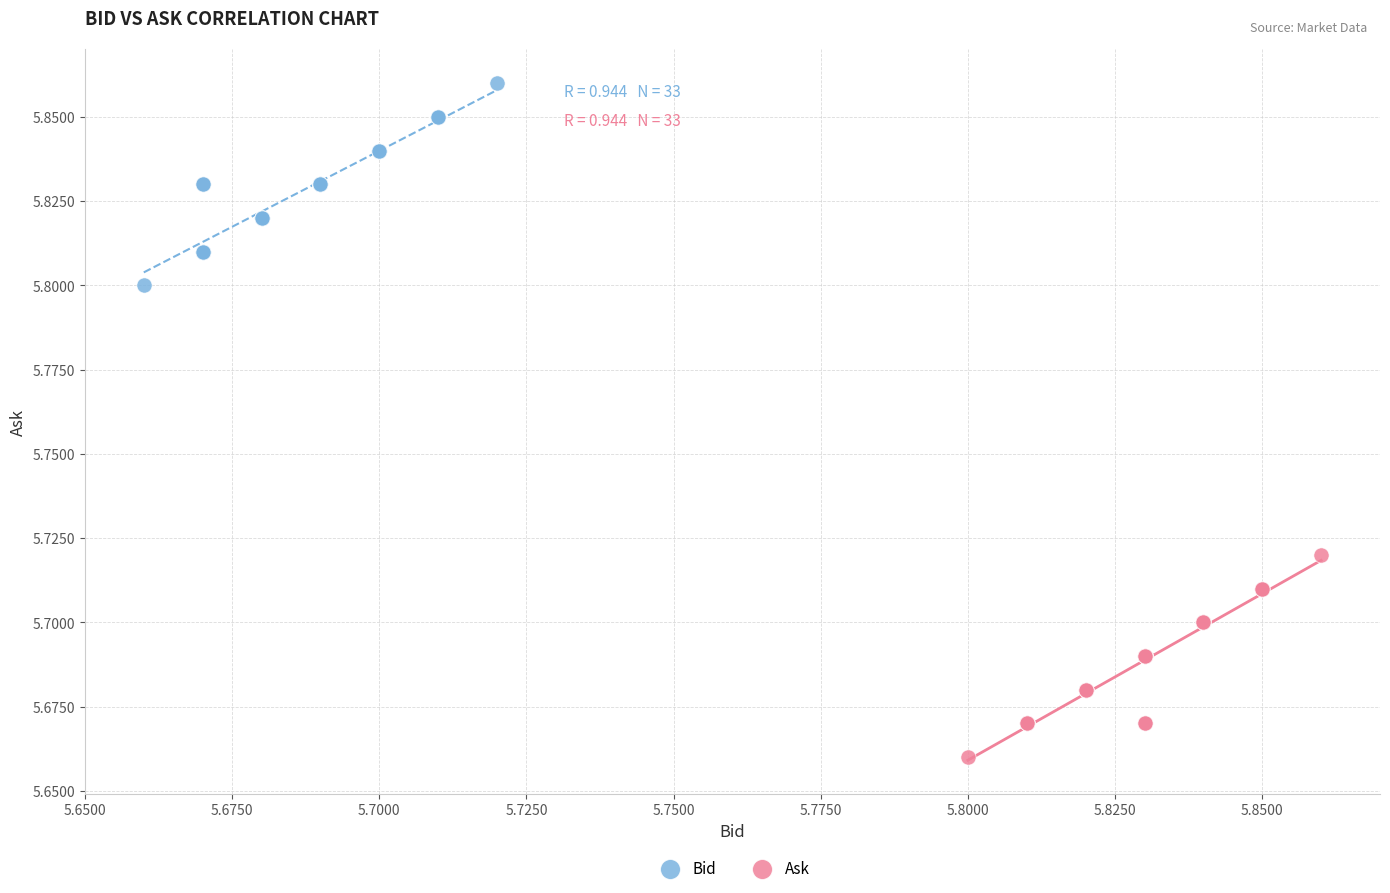

Which series reaches the minimum Y coordinate?

Ask